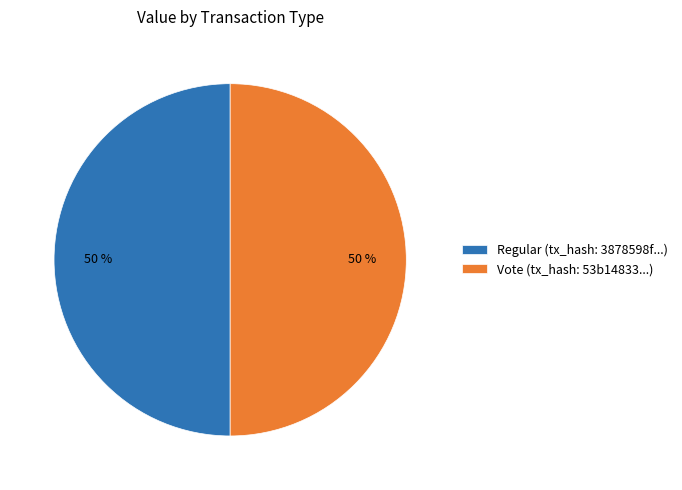

To the nearest percent, what is the combined percentage of Regular (tx_hash: 3878598f...) and Vote (tx_hash: 53b14833...)?

100%